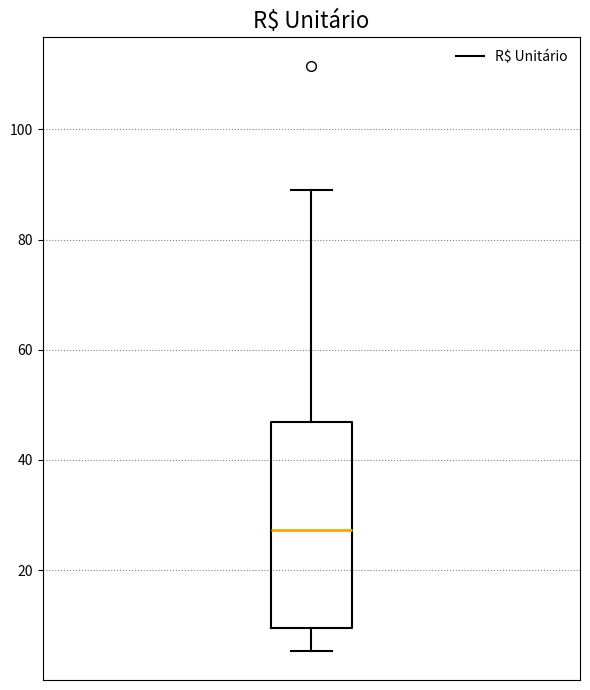

Read this box plot against the y-axis: the position of the median line, the range covered by the box, and the ends of both whiskers. The values are not printed on the chart, so give them approximately, as read against the axis.

median 28, box 10 to 46, whiskers 6 to 88